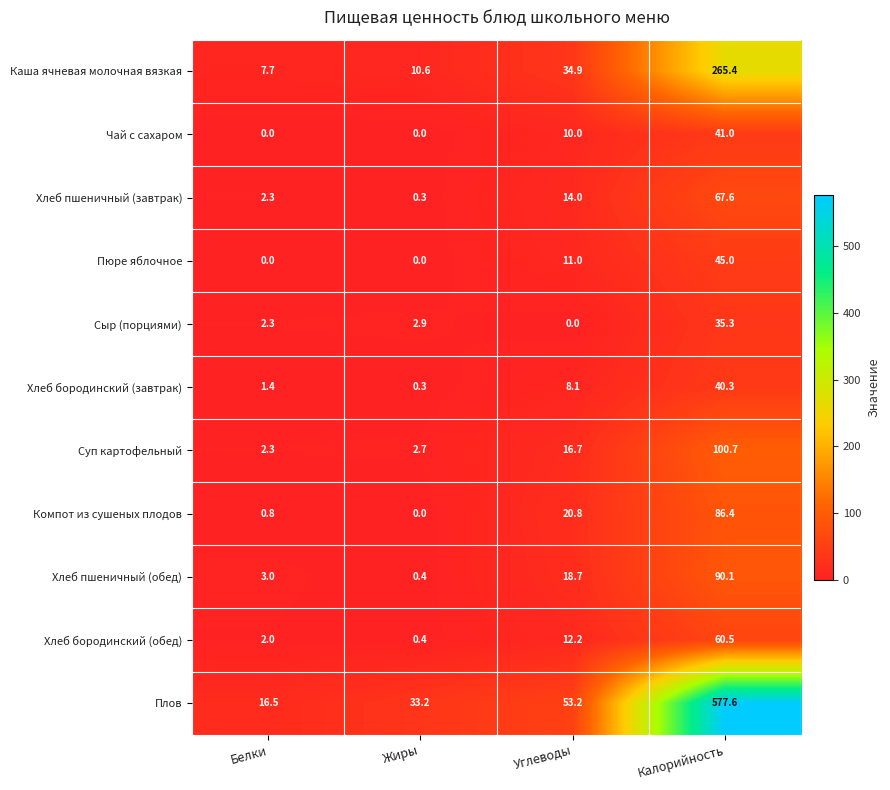

What is the difference between the Каша ячневая молочная вязкая values at Калорийность and Белки?

257.7